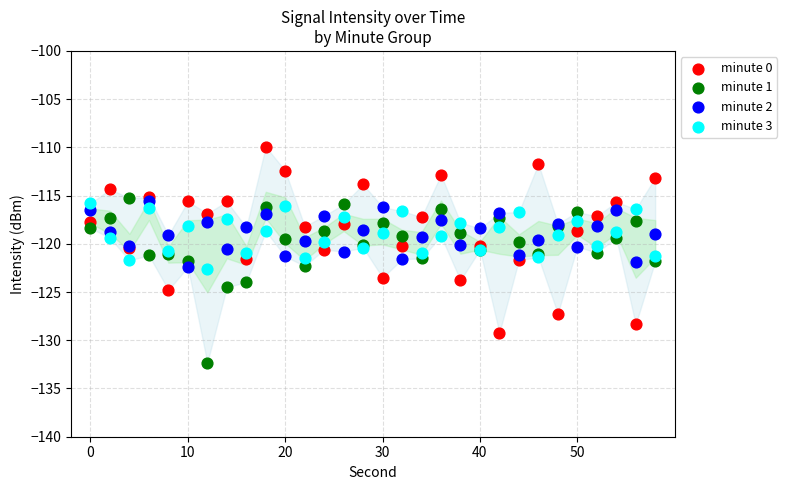

Which series contains the lowest Y value?

minute 1